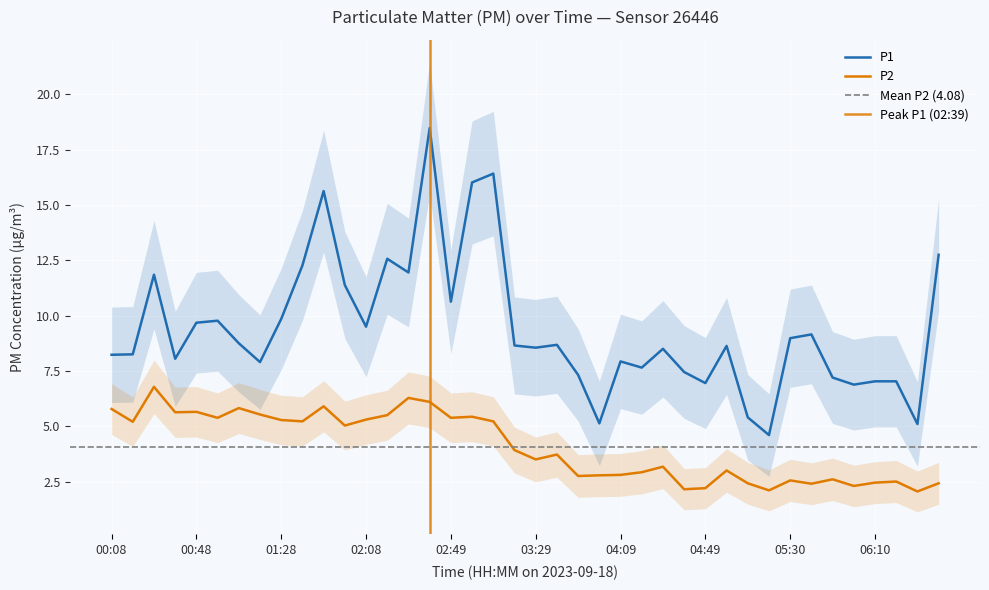

Rank the series by their maximum value, from lowest to highest.

P2, P1